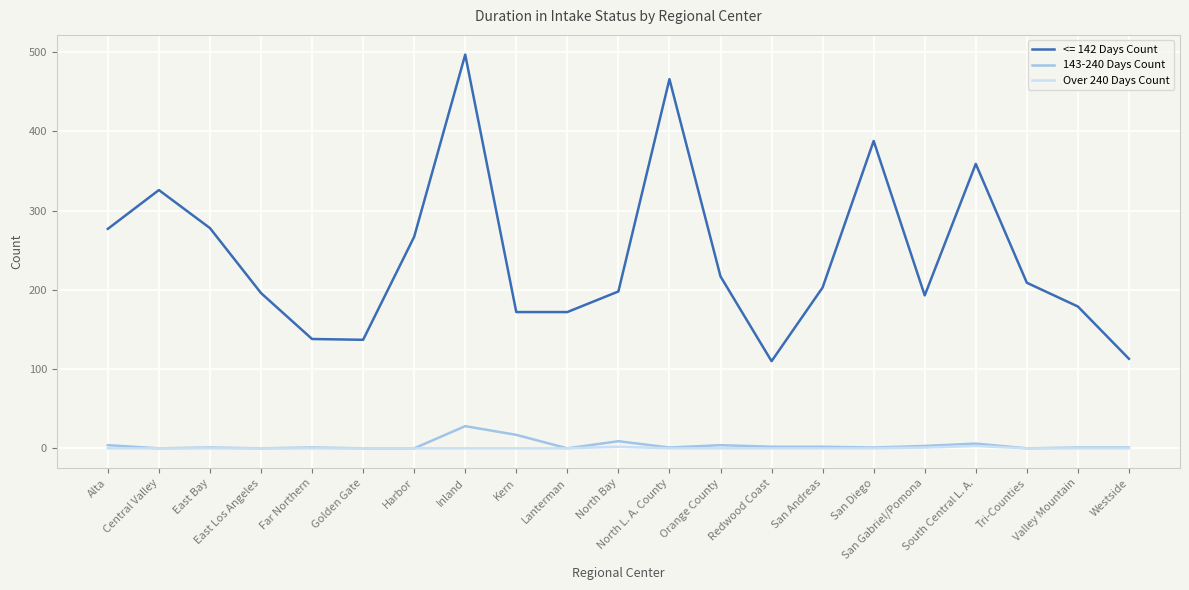

List the series in order of their peak value, highest first.

<= 142 Days Count, 143-240 Days Count, Over 240 Days Count